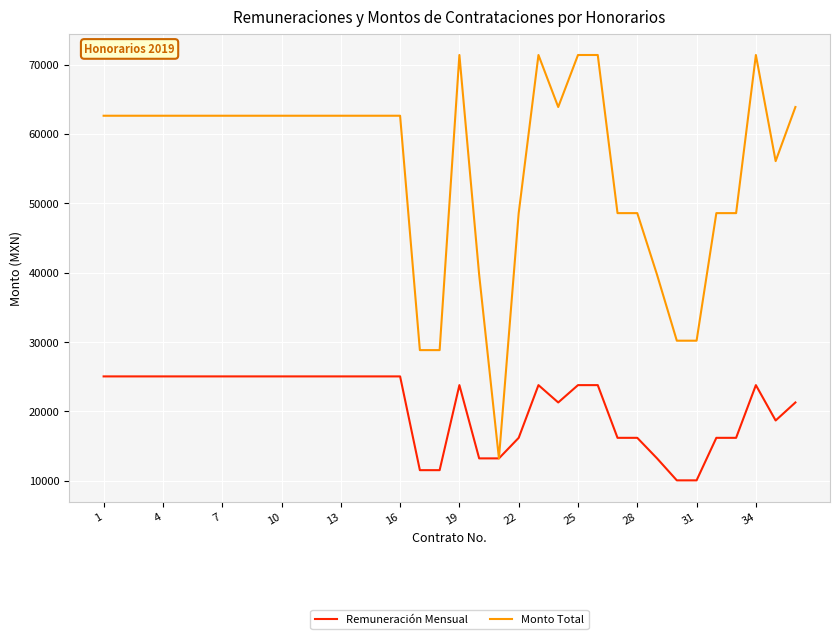

List the series in order of their peak value, lowest first.

Remuneración Mensual, Monto Total